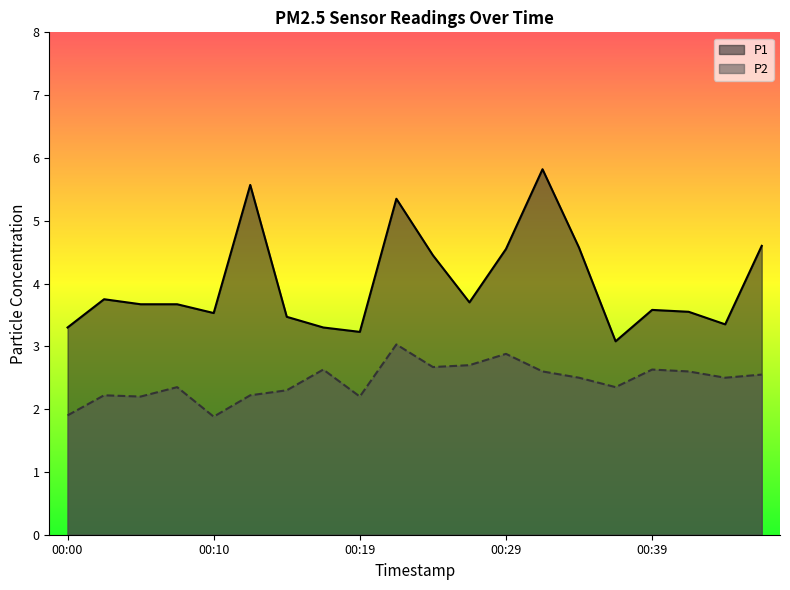

At which label is P1 closest to 4?

00:02